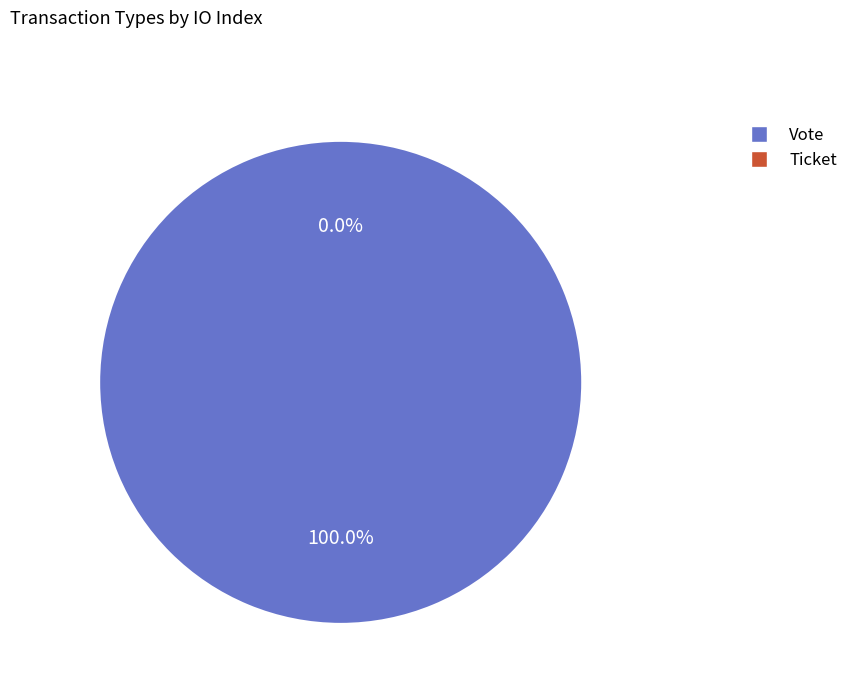

Is the sum of Vote and Ticket greater than half?

Yes